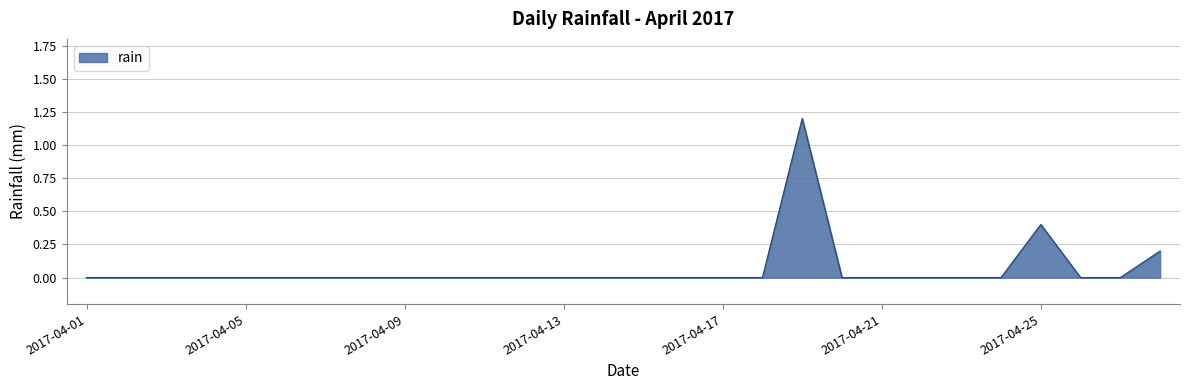

Does the chart have visible grid lines?

Yes